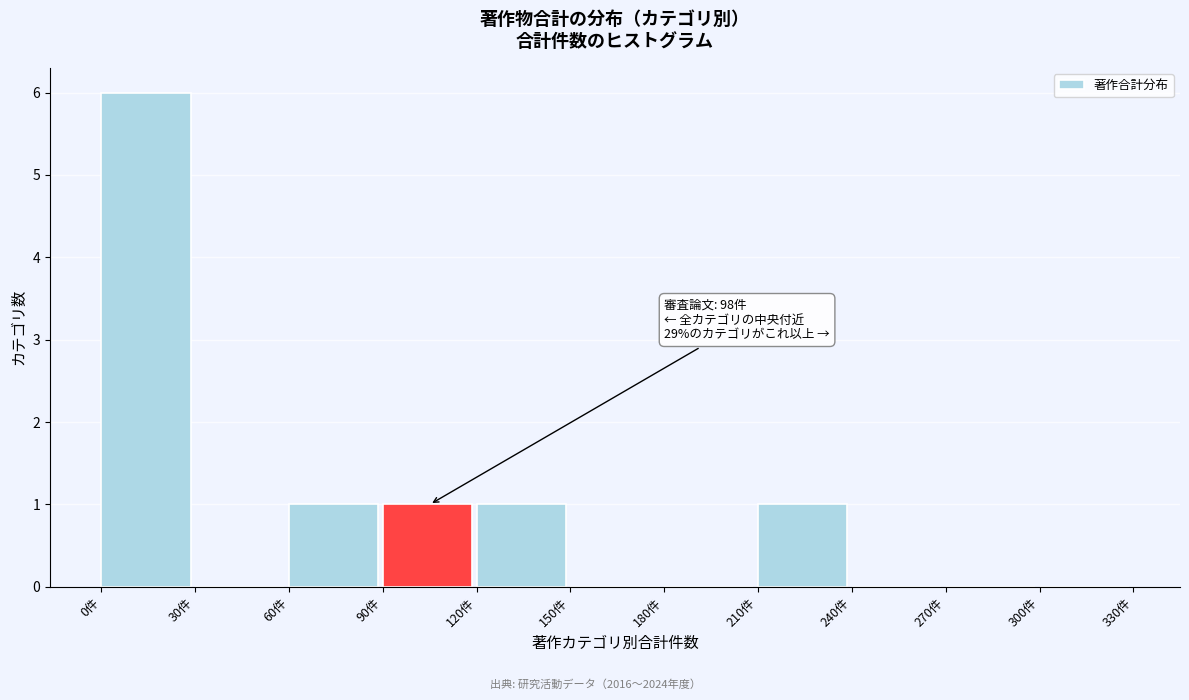

Which range on the x-axis has the tallest bar?

0 to 30